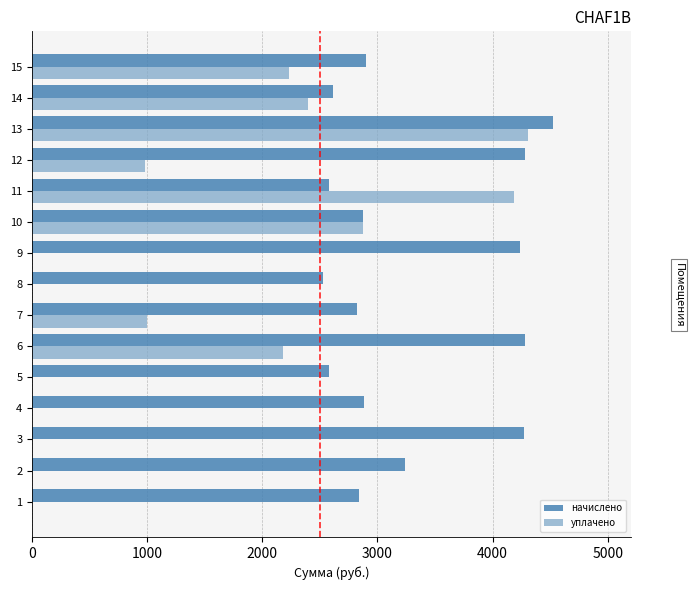

The value of уплачено at 10 is 2108.0. True or false?

False